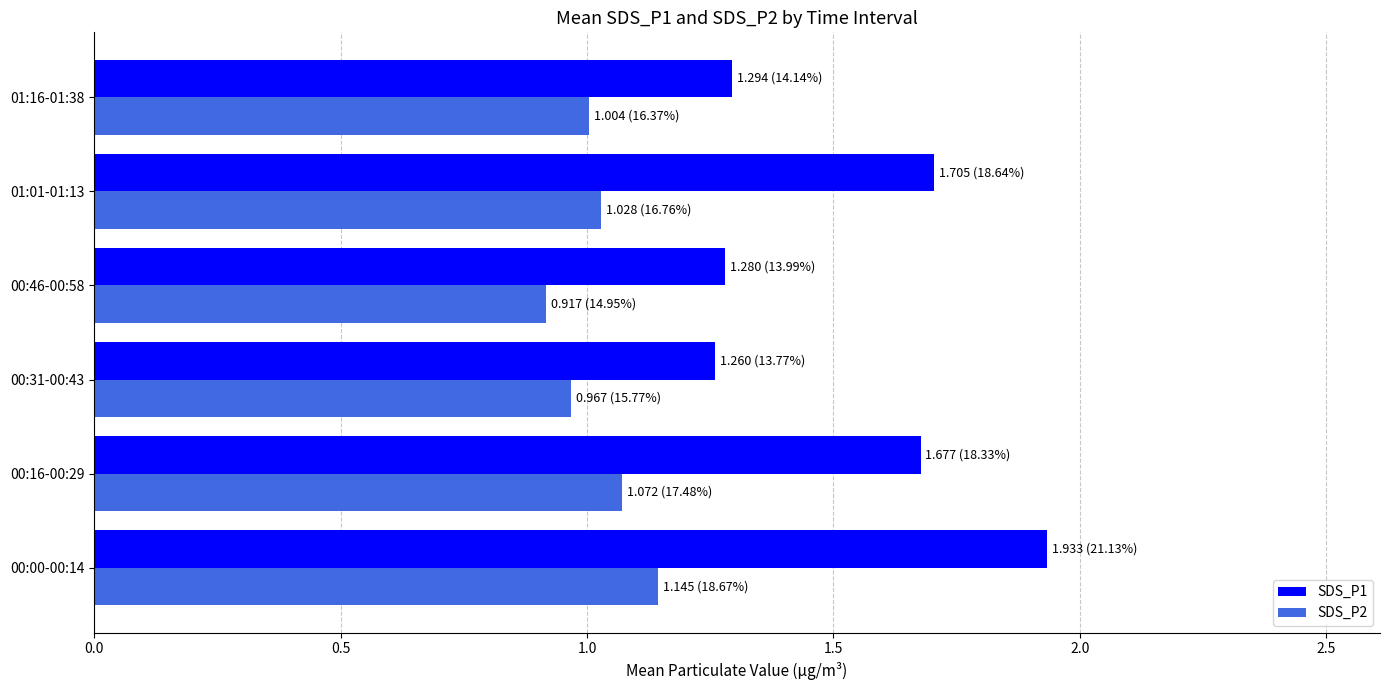

What is the sum of all SDS_P1 values?

9.1